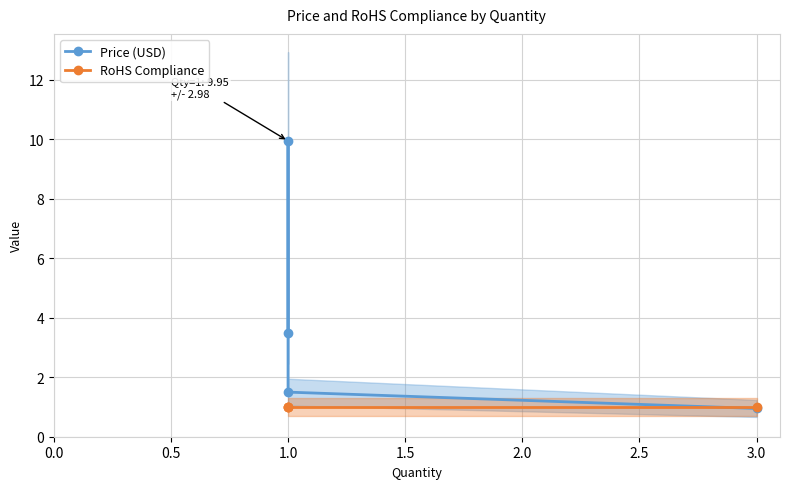

Which series changed the most between 1.0 and 3.0?

Price (USD)